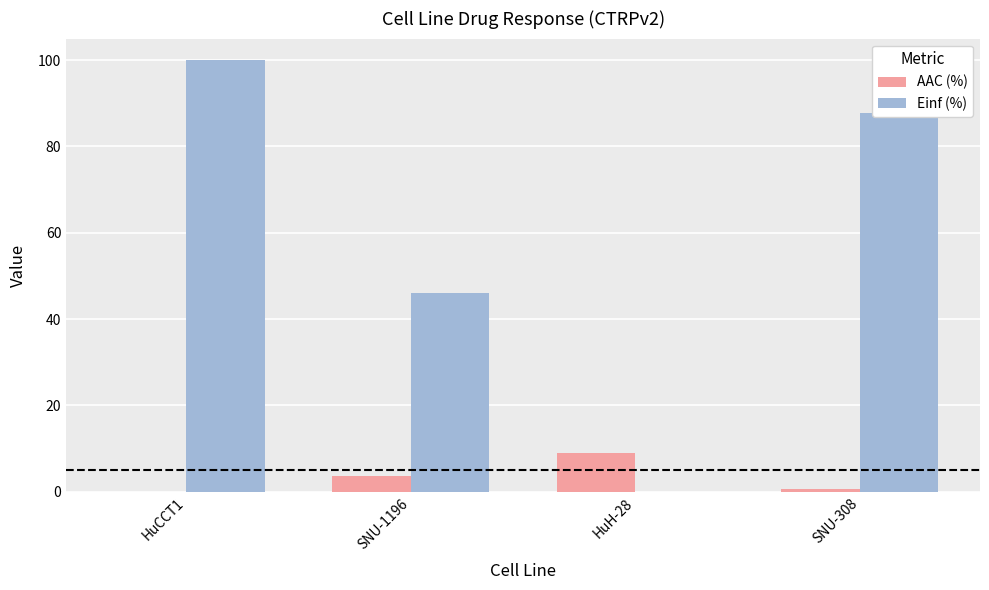

Are the bars horizontal?

No